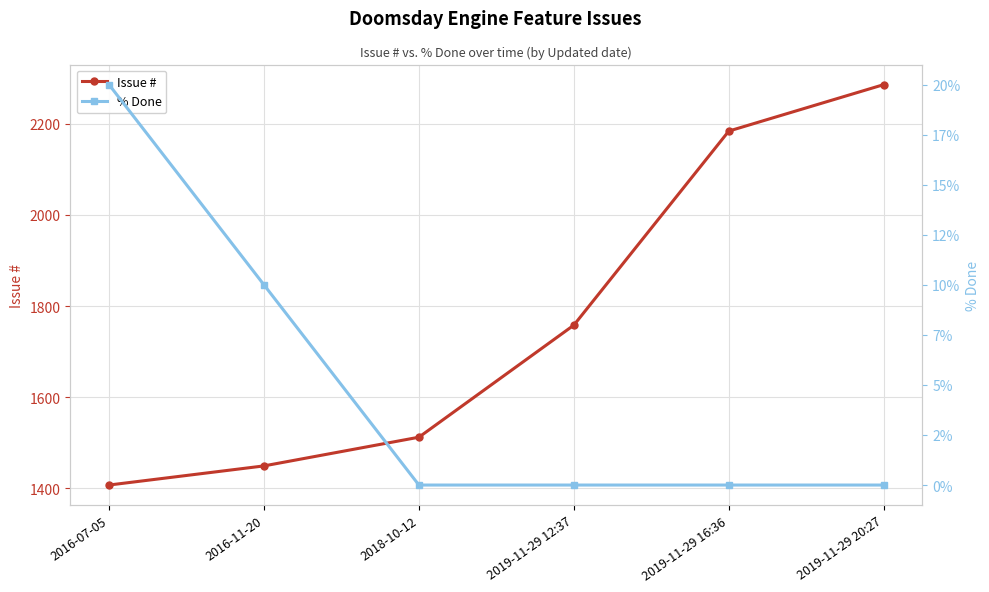

What is the difference between the maximum and minimum values in the % Done series?

20